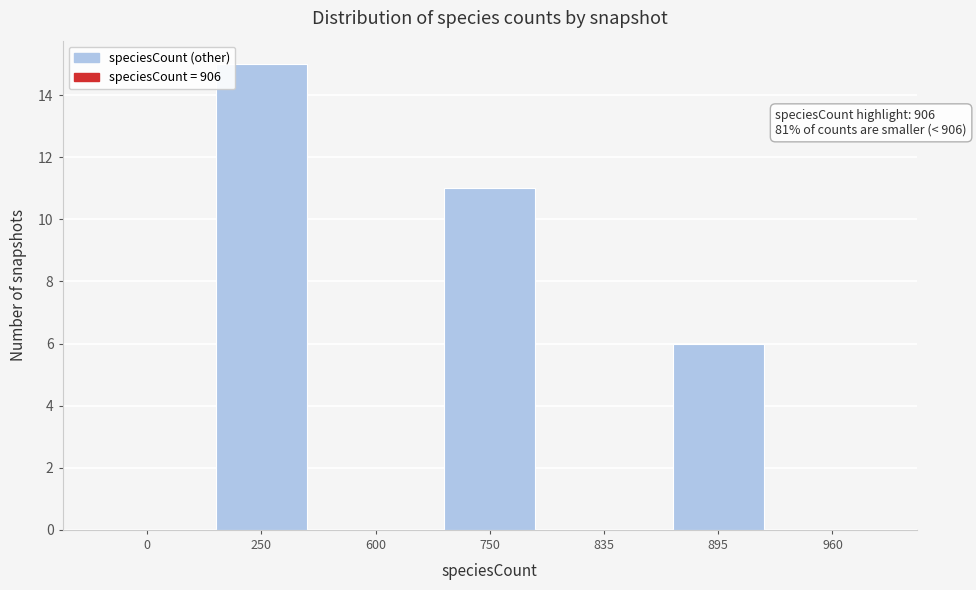

Reading left to right, list all the values displayed in this chart.

0=0	250=15	600=0	750=11	835=0	895=6	960=0